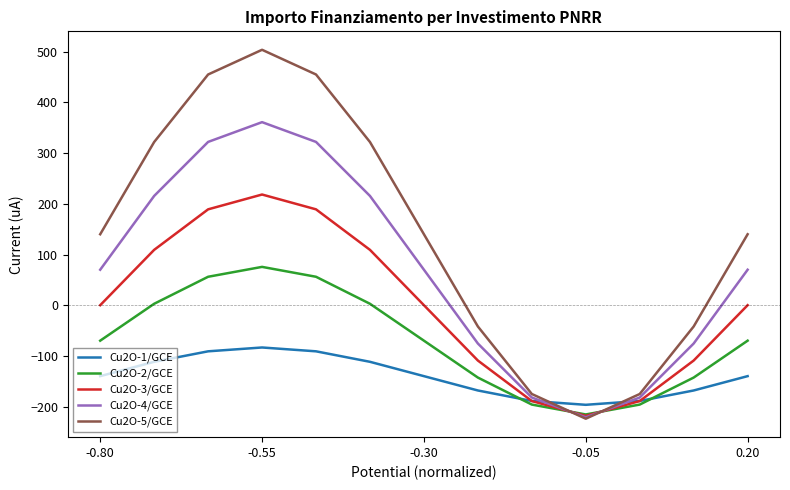

Which series ends up on top after the final intersection of Cu2O-1/GCE and Cu2O-2/GCE?

Cu2O-2/GCE